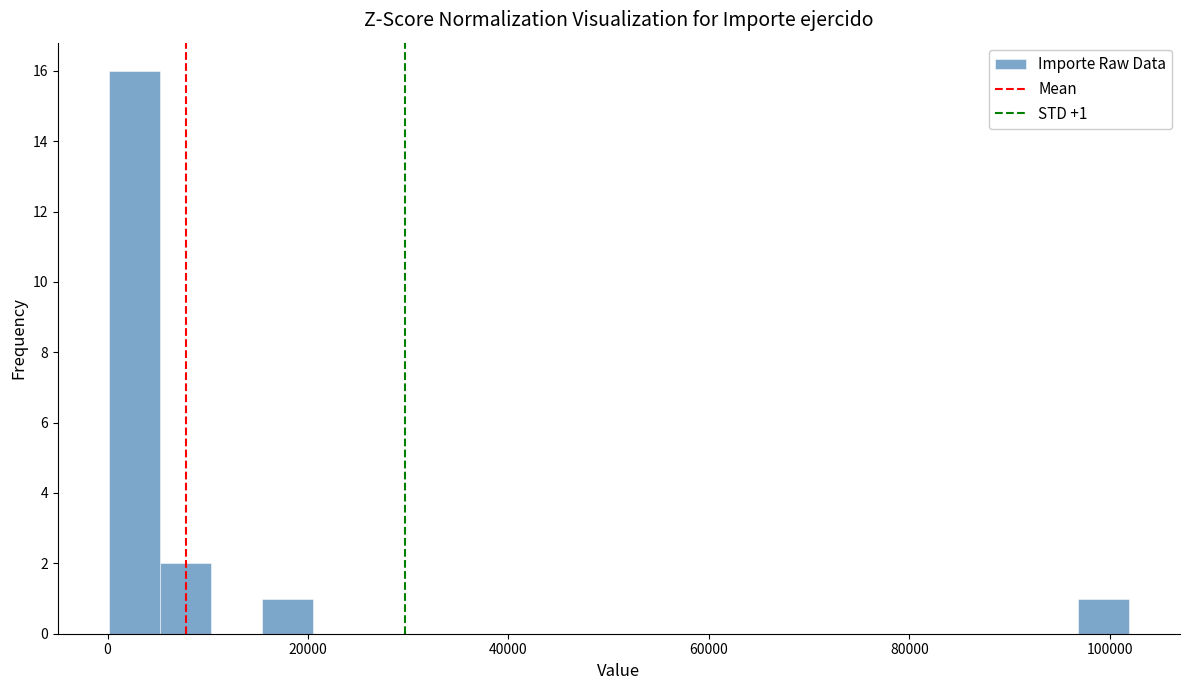

Around what value on the x-axis is the tallest bar? Give the approximate position of its centre, as read against the axis.

2000